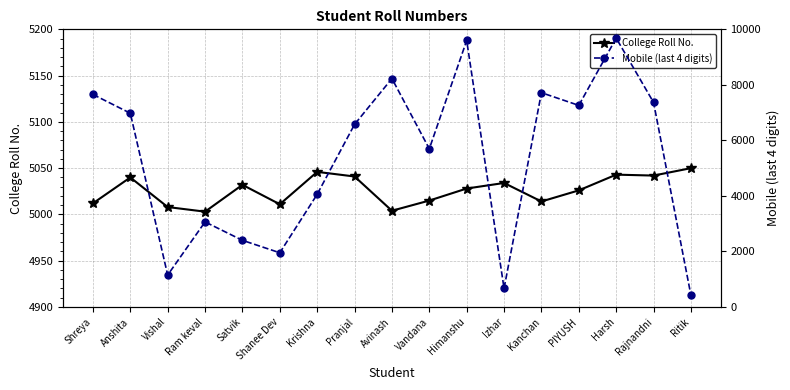

At how many categories does at least one series exceed 8767?

2